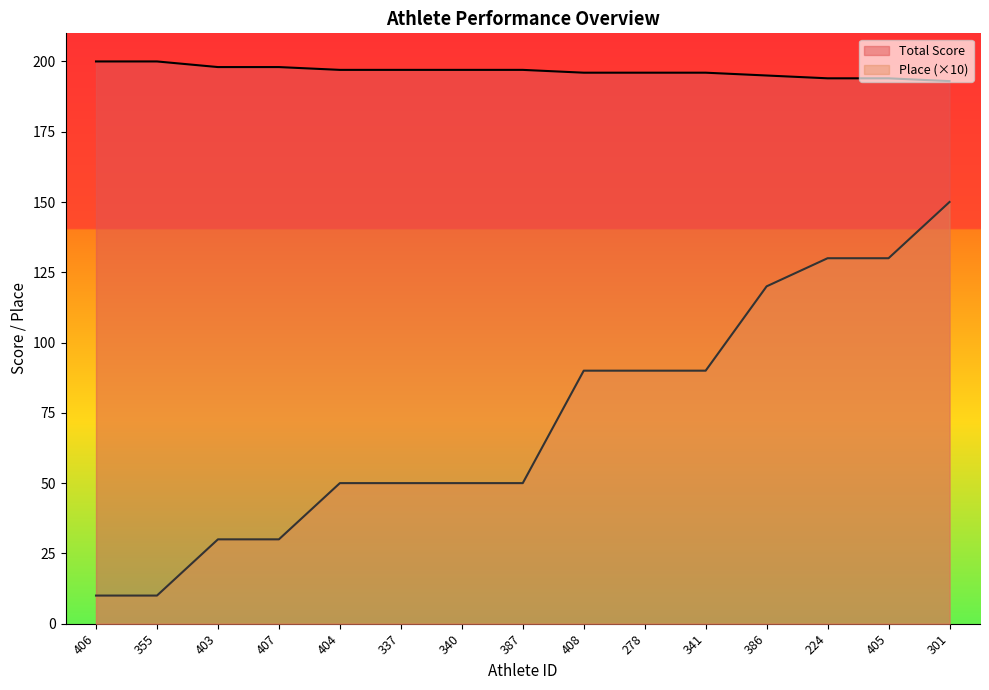

Rank the series by their average value, from lowest to highest.

Place (×10), Total Score